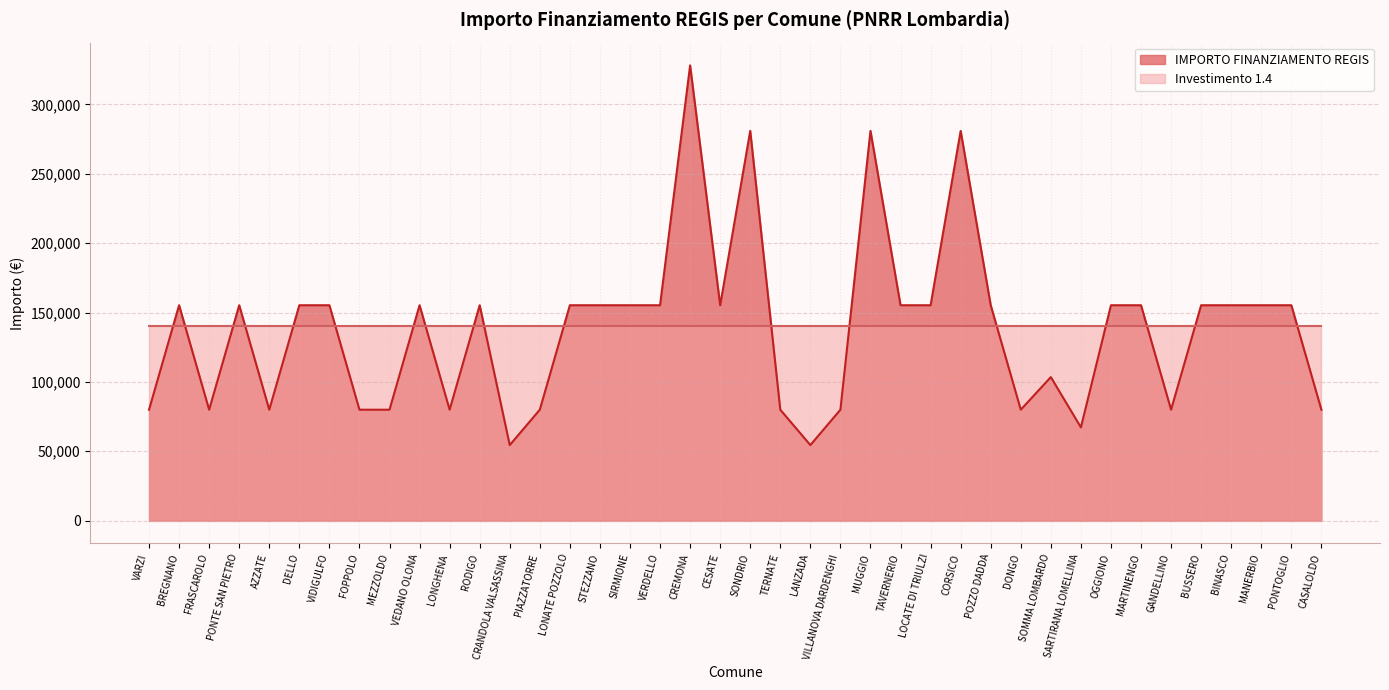

List the labels in order of value, largest first.

CREMONA, SONDRIO, MUGGIO, CORSICO, BREGNANO, PONTE SAN PIETRO, DELLO, VIDIGULFO, VEDANO OLONA, RODIGO, LONATE POZZOLO, STEZZANO, SIRMIONE, VERDELLO, CESATE, TAVERNERIO, LOCATE DI TRIULZI, POZZO DADDA, OGGIONO, MARTINENGO, BUSSERO, BINASCO, MANERBIO, PONTOGLIO, SOMMA LOMBARDO, VARZI, FRASCAROLO, AZZATE, FOPPOLO, MEZZOLDO, LONGHENA, PIAZZATORRE, TERNATE, VILLANOVA DARDENGHI, DONGO, GANDELLINO, CASALOLDO, SARTIRANA LOMELLINA, CRANDOLA VALSASSINA, LANZADA